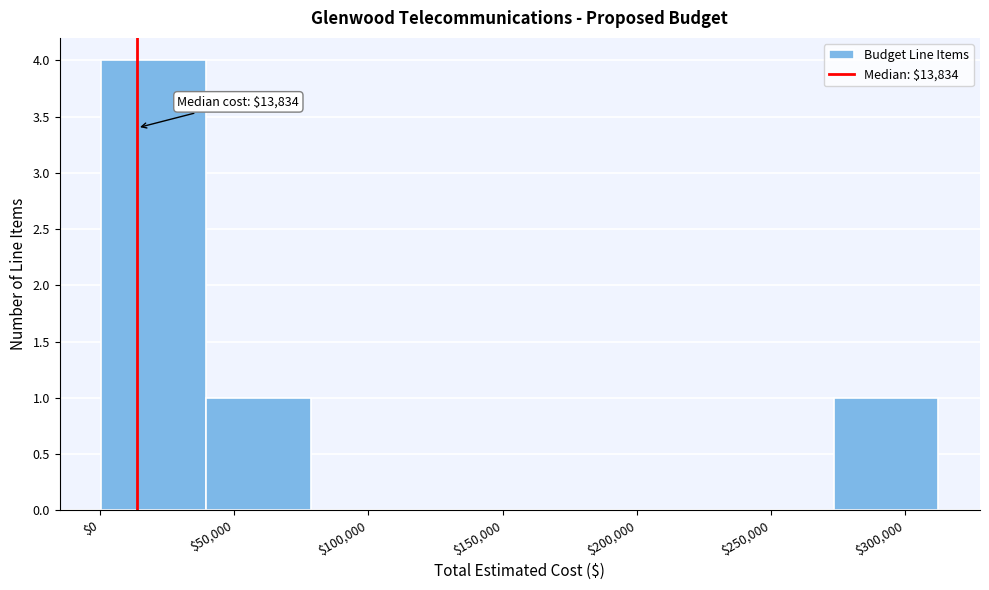

Over which range of the x-axis is the bar tallest?

0 to 40000